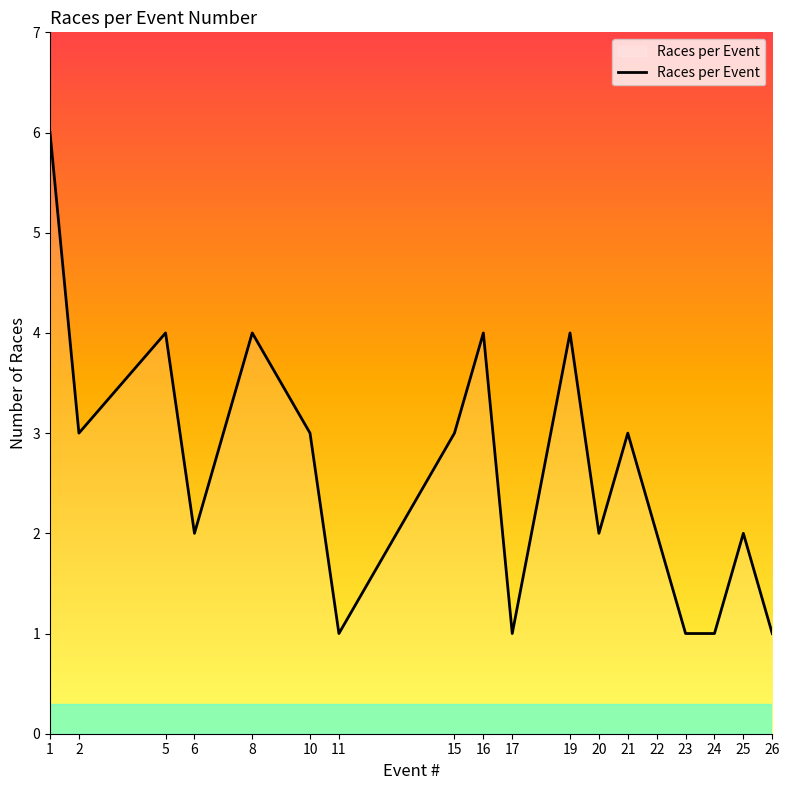

What is the difference between the maximum and minimum values?

5